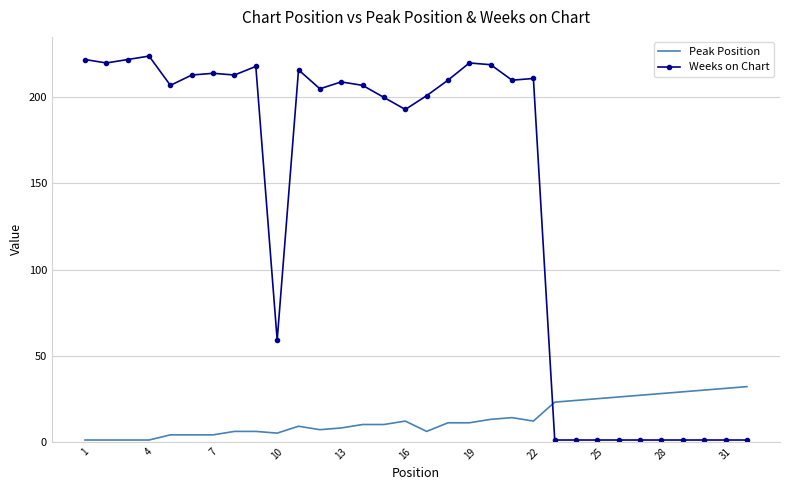

Rank the series by their maximum value, from lowest to highest.

Peak Position, Weeks on Chart